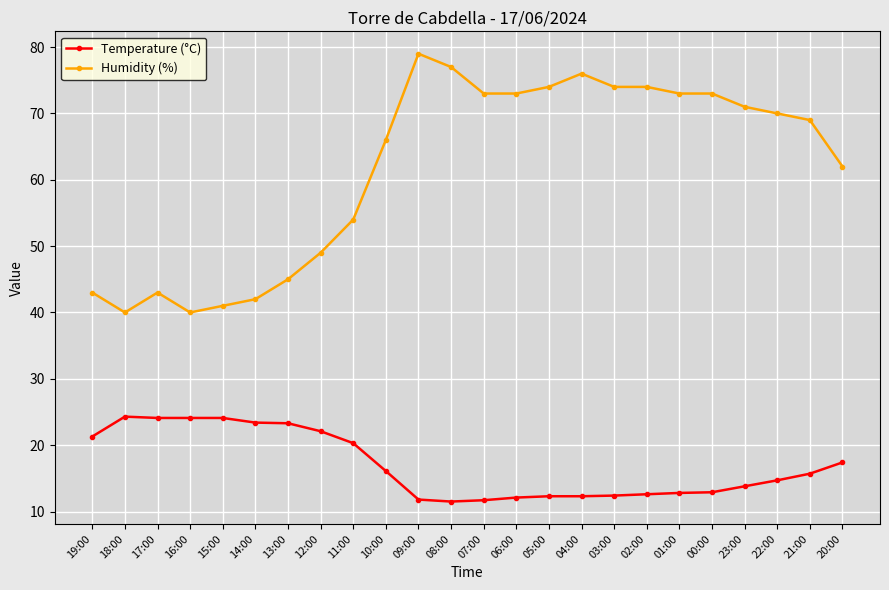

Where is Humidity (%) nearest to the value 59?

20:00